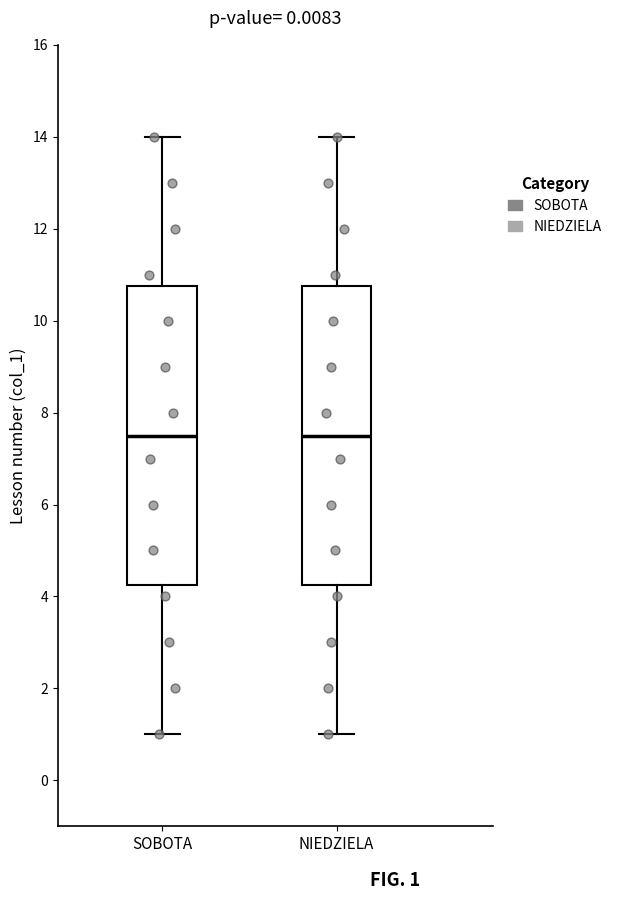

Reading left to right, transcribe this box plot: for each box, give where its median line is, the range the box spans, and where its two whiskers end, as read against the y-axis. The values are not printed on the chart, so give them approximately, as read against the axis.

SOBOTA: median 7.6, box 4.2 to 10.8, whiskers 1.0 to 14.0
NIEDZIELA: median 7.6, box 4.2 to 10.8, whiskers 1.0 to 14.0